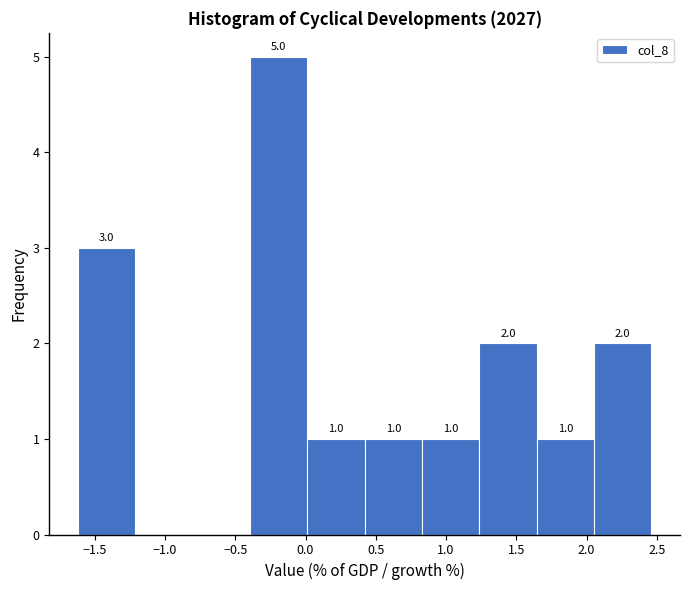

Which range on the x-axis has the tallest bar?

-0.40 to 0.00